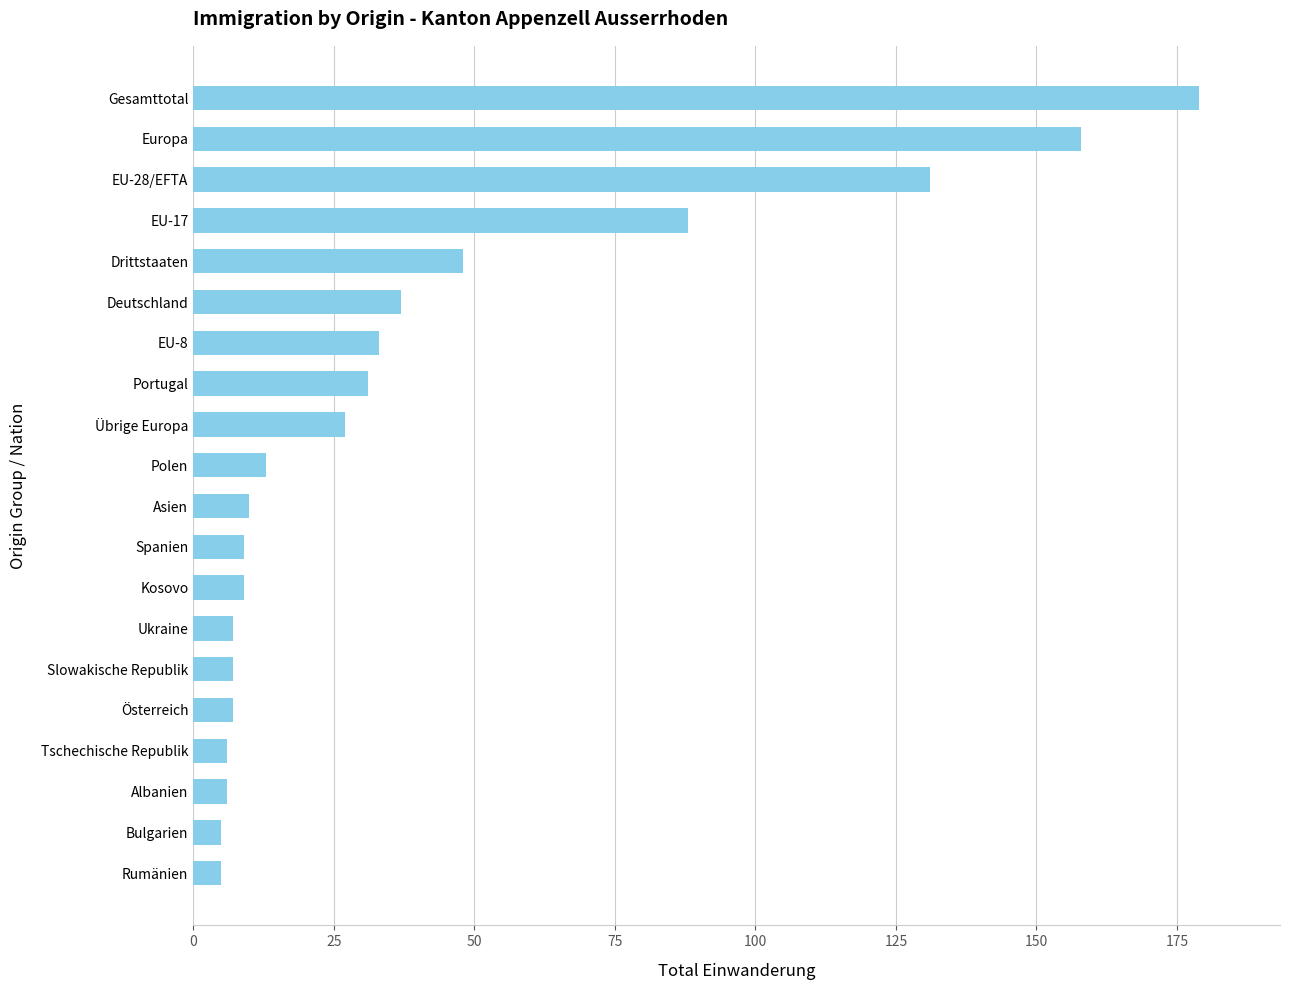

How many bars are there in total?

20